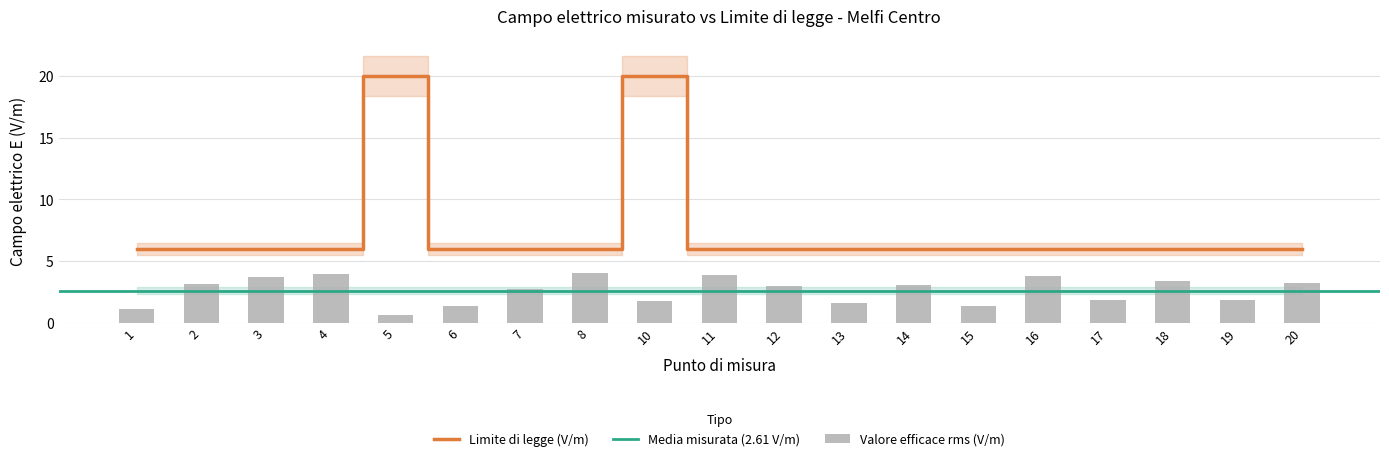

Which series has the widest spread of values?

Limite di legge (V/m)